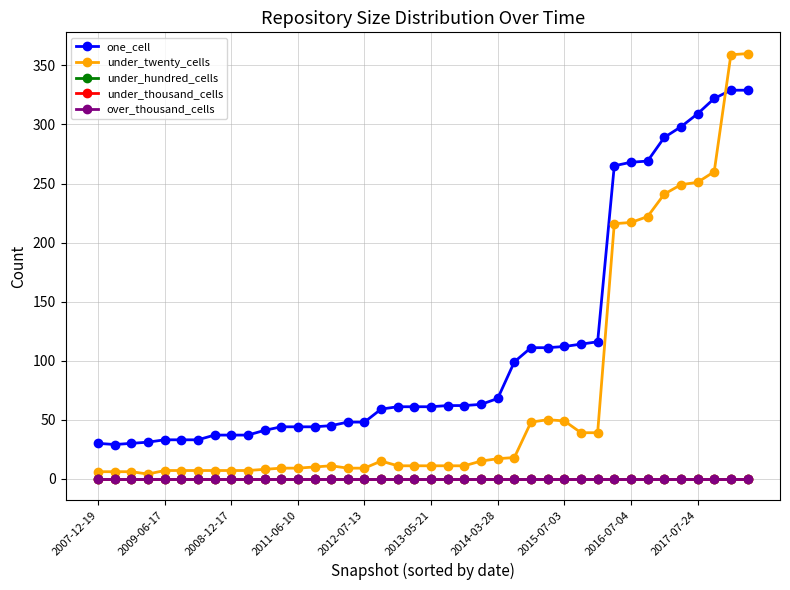

At which category is the sum across all series the highest?

39